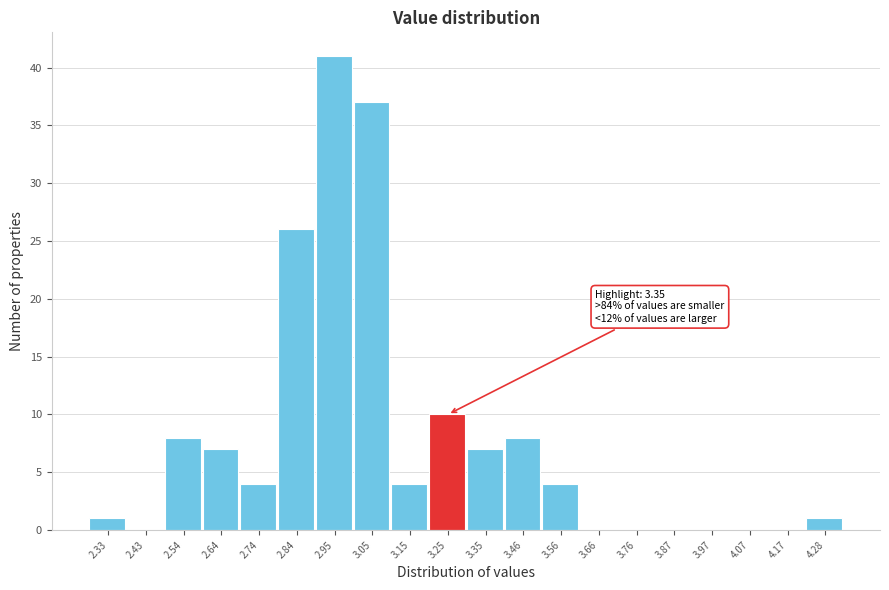

Reading right to left, list all the values displayed in this chart.

4.28=1	4.17=0	4.07=0	3.97=0	3.87=0	3.76=0	3.66=0	3.56=4	3.46=8	3.35=7	3.25=10	3.15=4	3.05=37	2.95=41	2.84=26	2.74=4	2.64=7	2.54=8	2.43=0	2.33=1